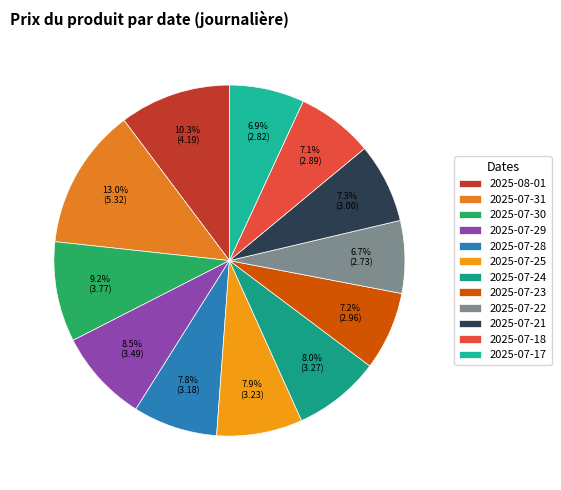

Combined, what portion of the pie is 2025-07-21 and 2025-07-17?

14.2%